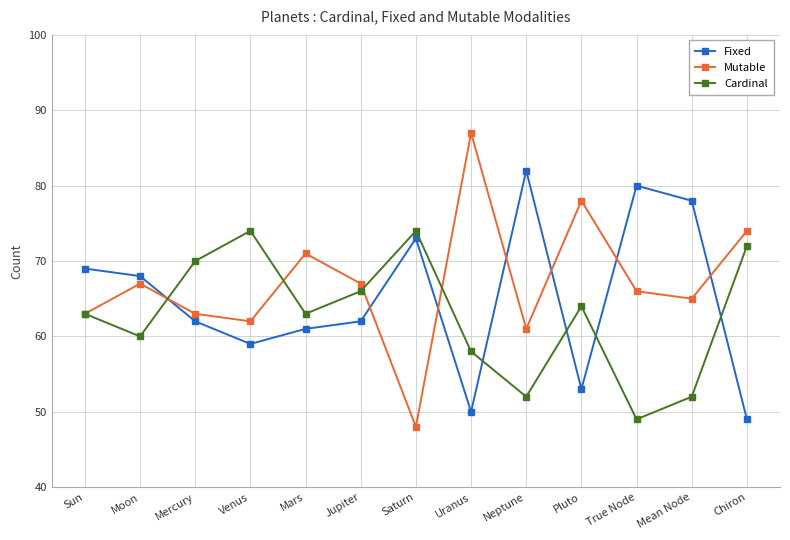

How many categories are shown in the chart?

13